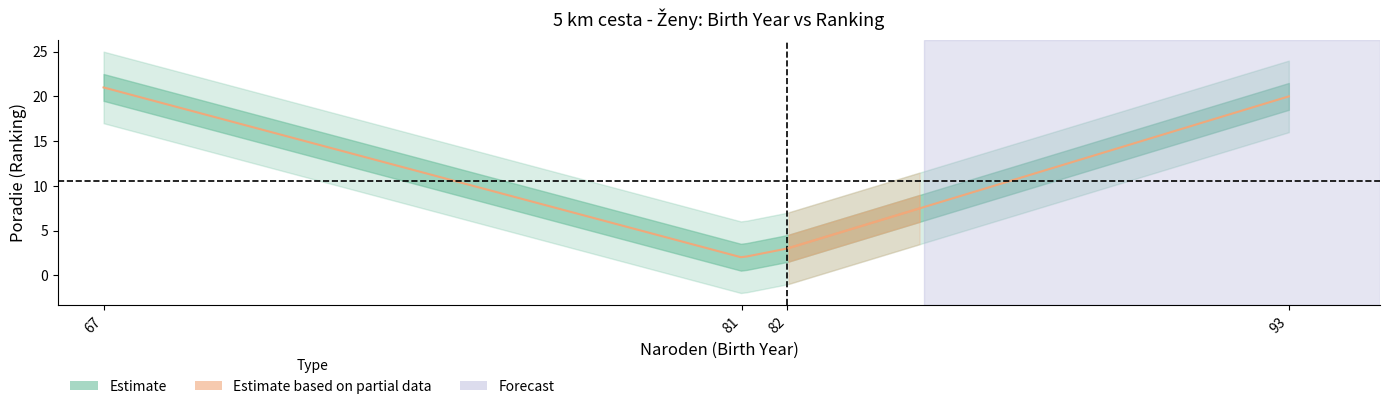

Reading left to right, list all the values displayed in this chart.

67=21	81=2	82=3	93=20